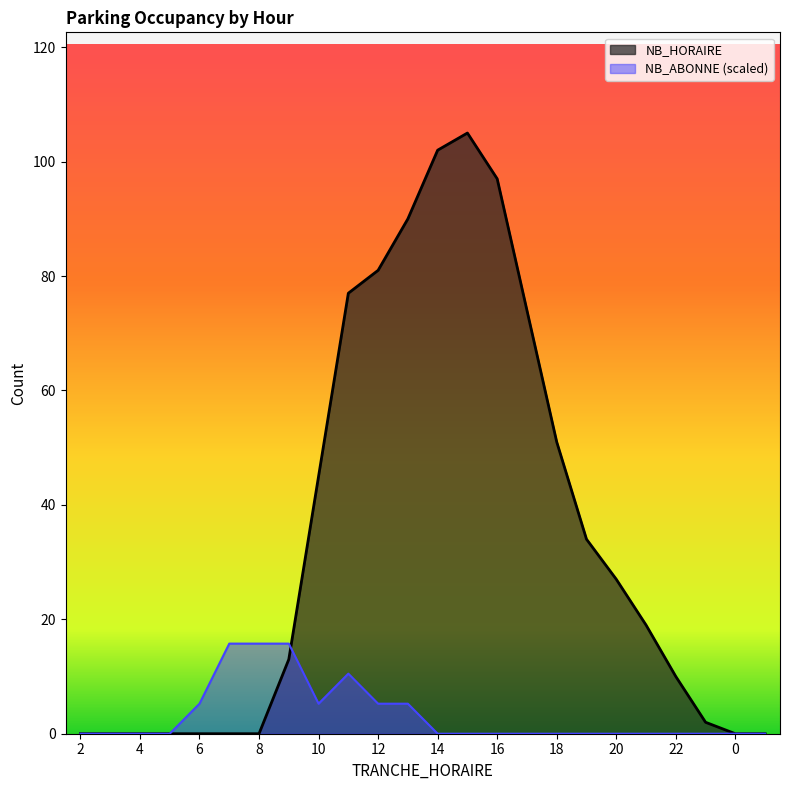

What is the total value across all series at 14?

102.0